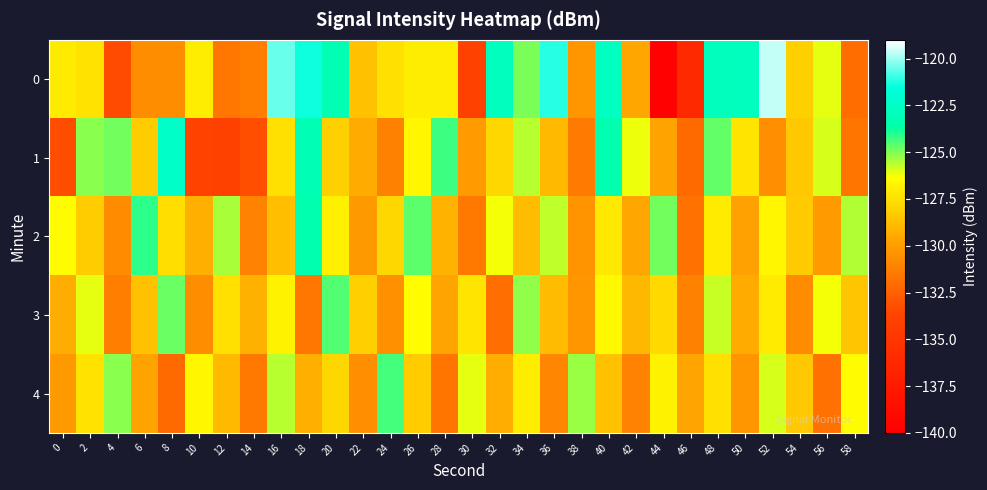

What is the spread (max minus min) of values at 8?

9.7